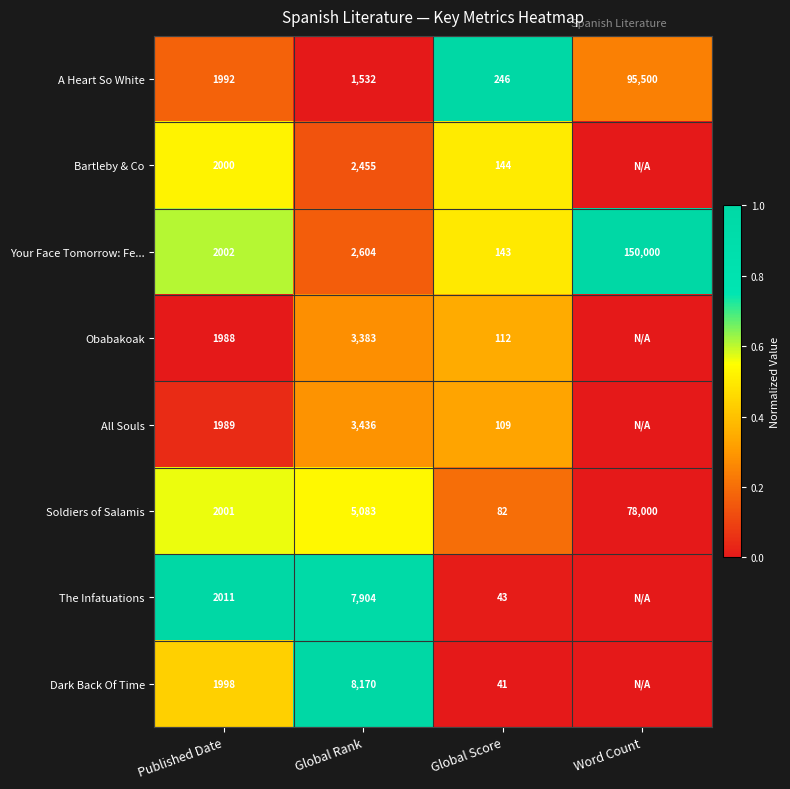

Where is Your Face Tomorrow: Fe... nearest to the value 75071?

Global Rank